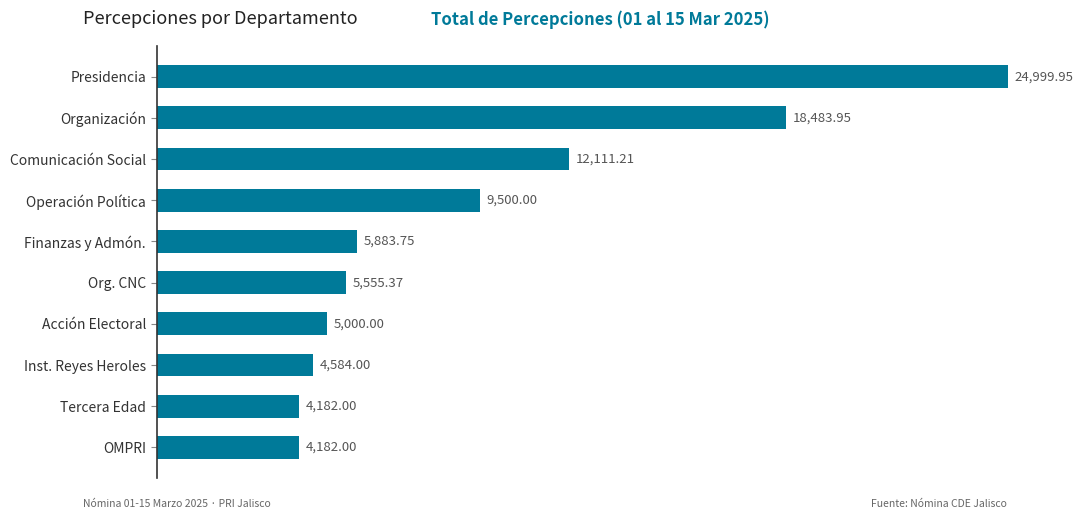

At which label is the value closest to 14590?

Comunicación Social